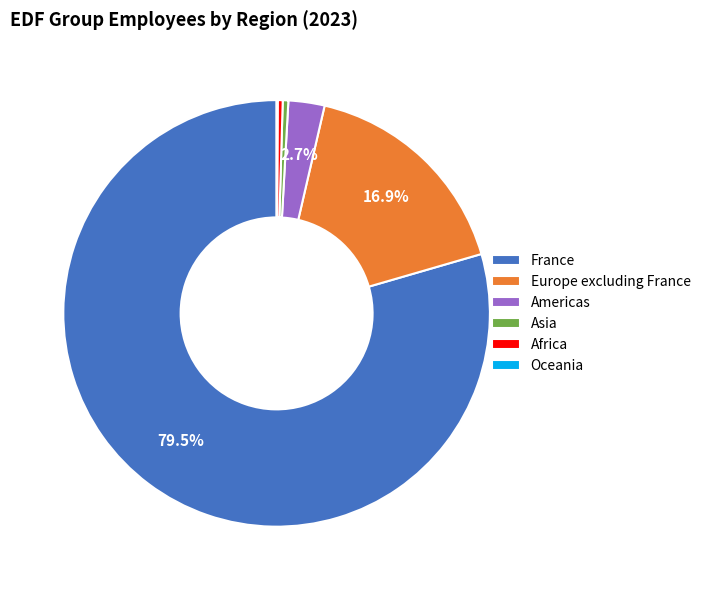

What percentage is NOT represented by Europe excluding France?

83.1%